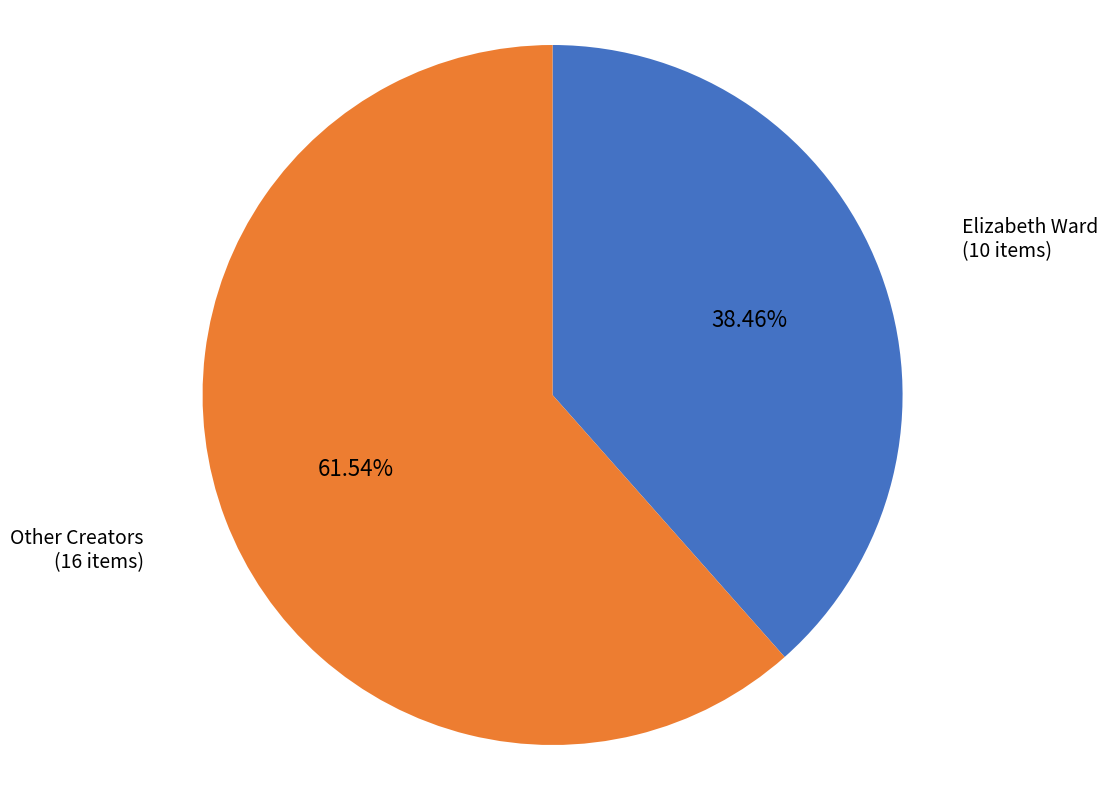

Is there any slice that represents more than half of the pie?

Yes